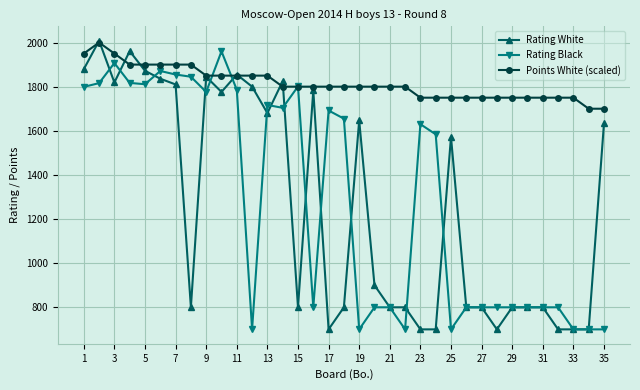

What is the value of the Points White (scaled) point at the 23rd from the left?

1750